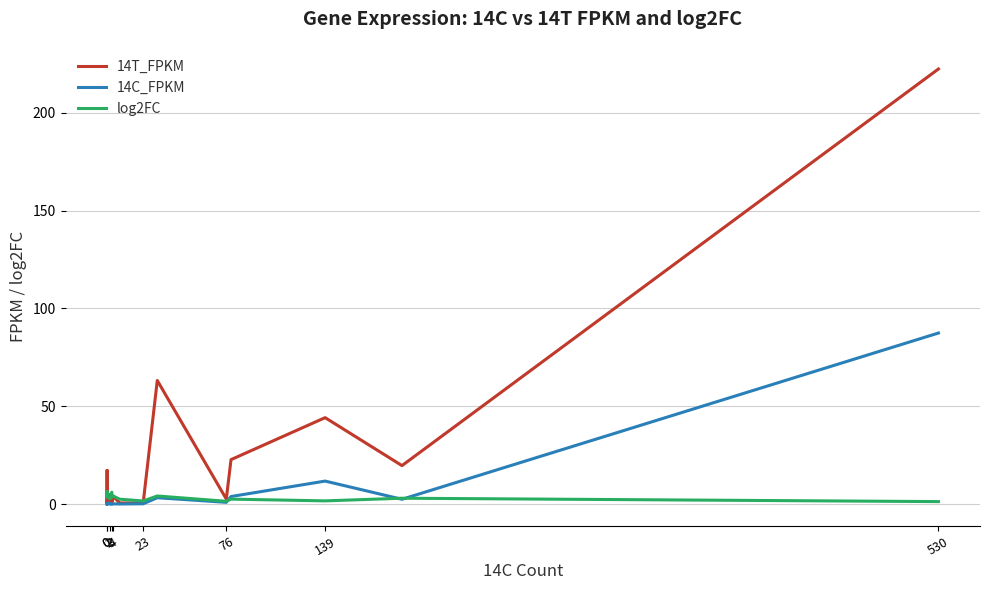

At how many categories does at least one series exceed 215?

1